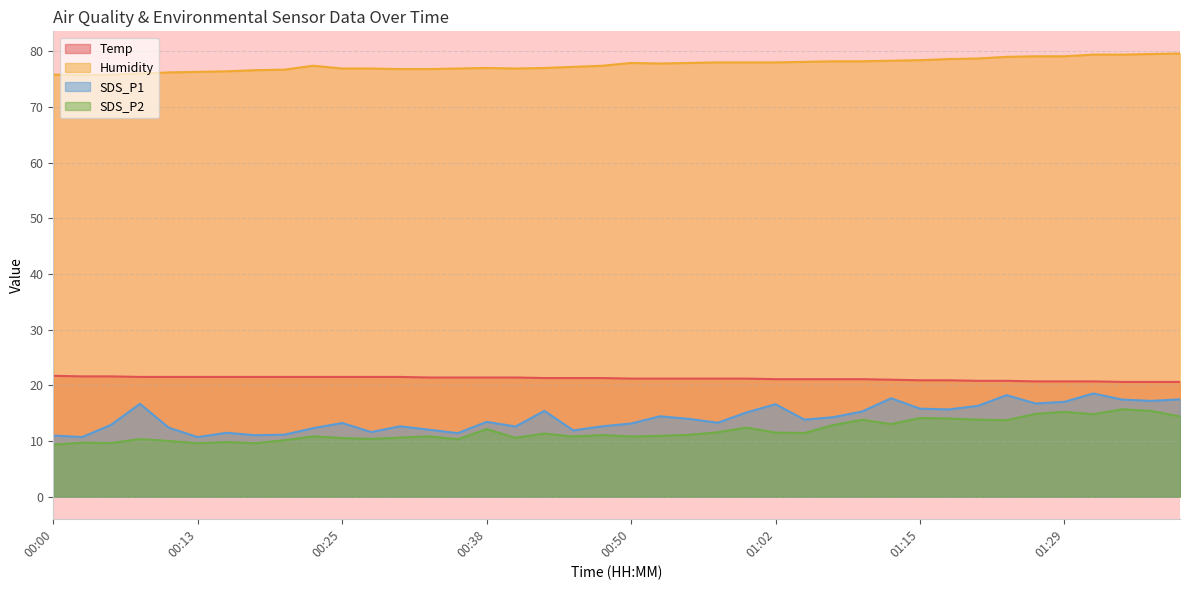

How many lines are shown in the chart?

4